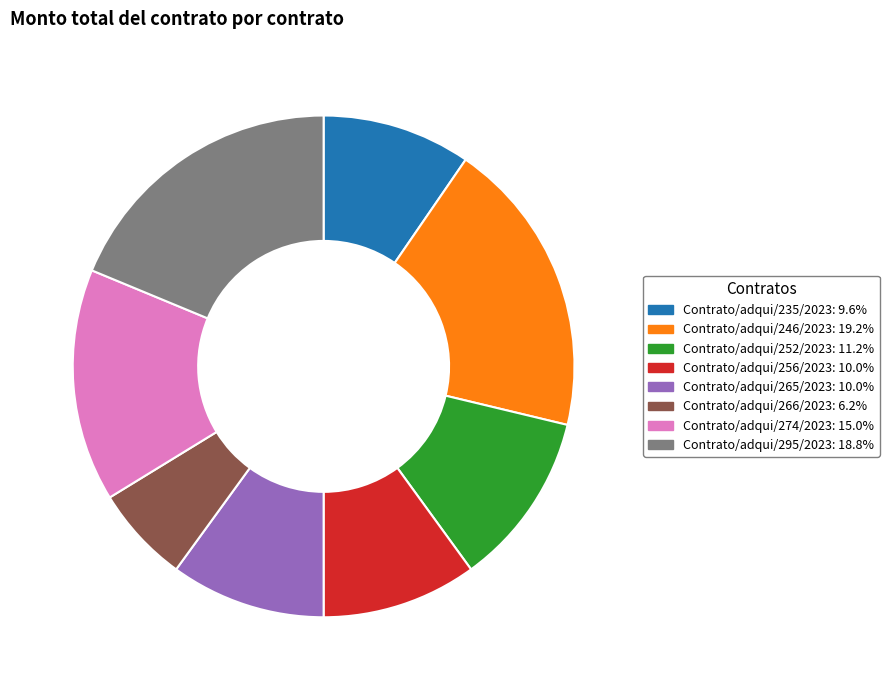

What is the ratio of the value at Contrato/adqui/274/2023 to the value at Contrato/adqui/235/2023?

1.6